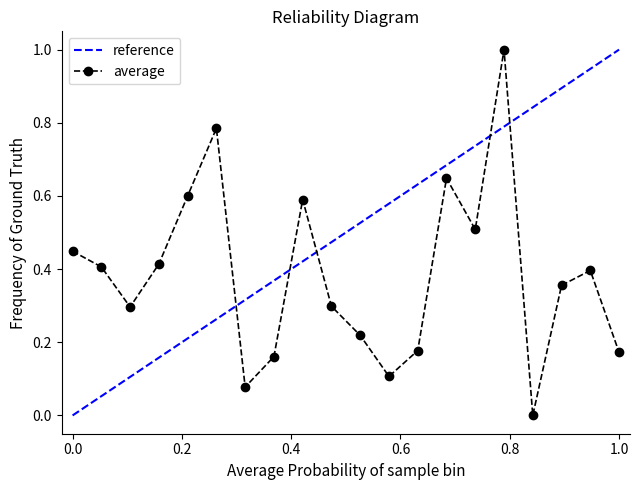

True or false: average has more than 0 points higher than both neighbors.

True